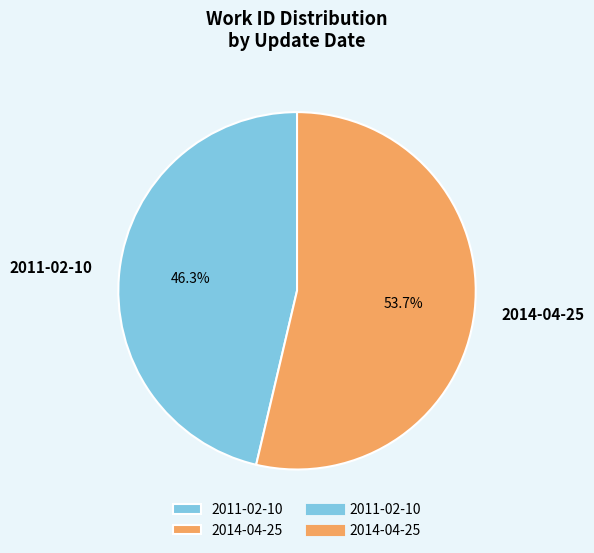

Is it true that 2011-02-10 is 46% of the pie?

True